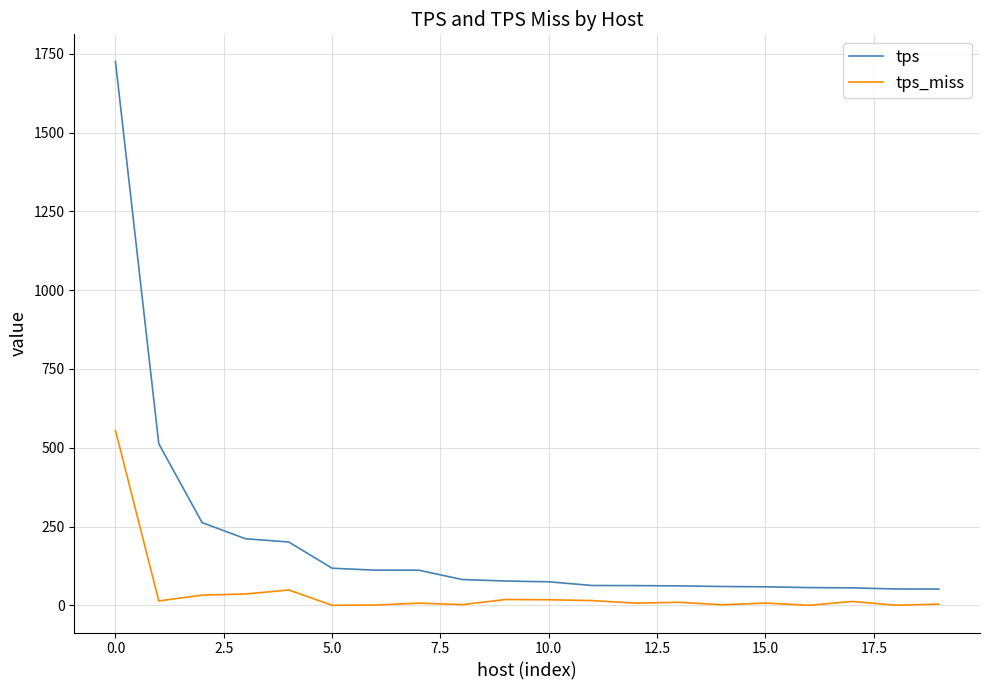

Which series has the largest total across all categories?

tps